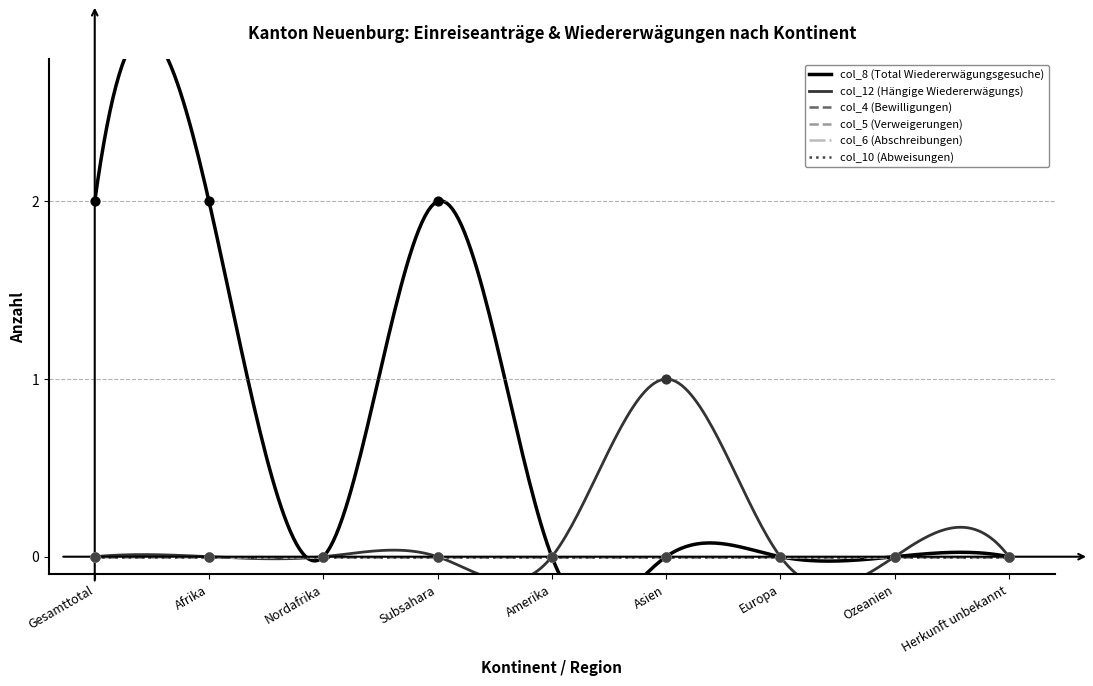

Is the value of col_8 (Total Wiedererwägungsgesuche) at Nordafrika greater than the value of col_12 (Hängige Wiedererwägungs) at Gesamttotal?

No